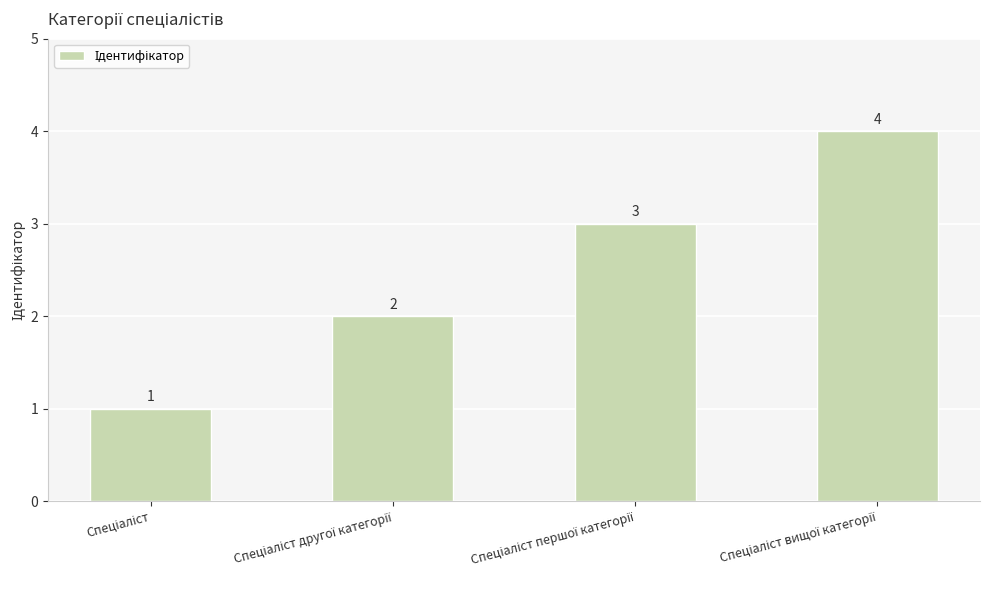

Does the chart contain any negative values?

No